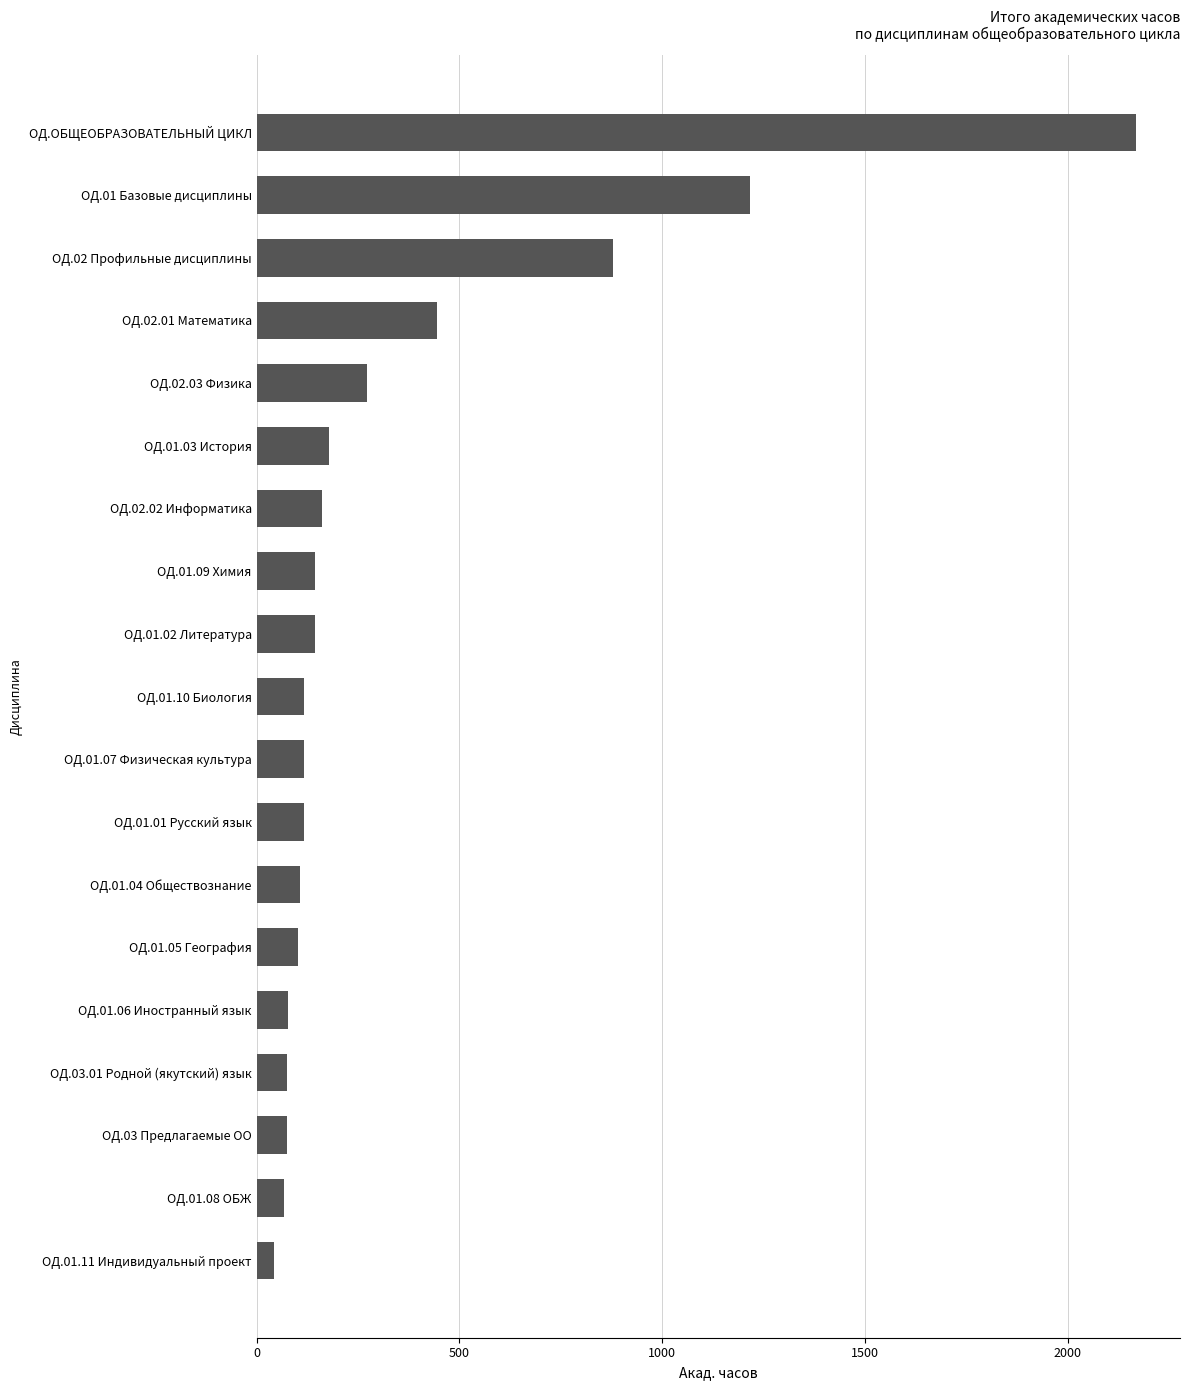

Which has a higher value, ОД.01 Базовые дисциплины or ОД.01.03 История?

ОД.01 Базовые дисциплины